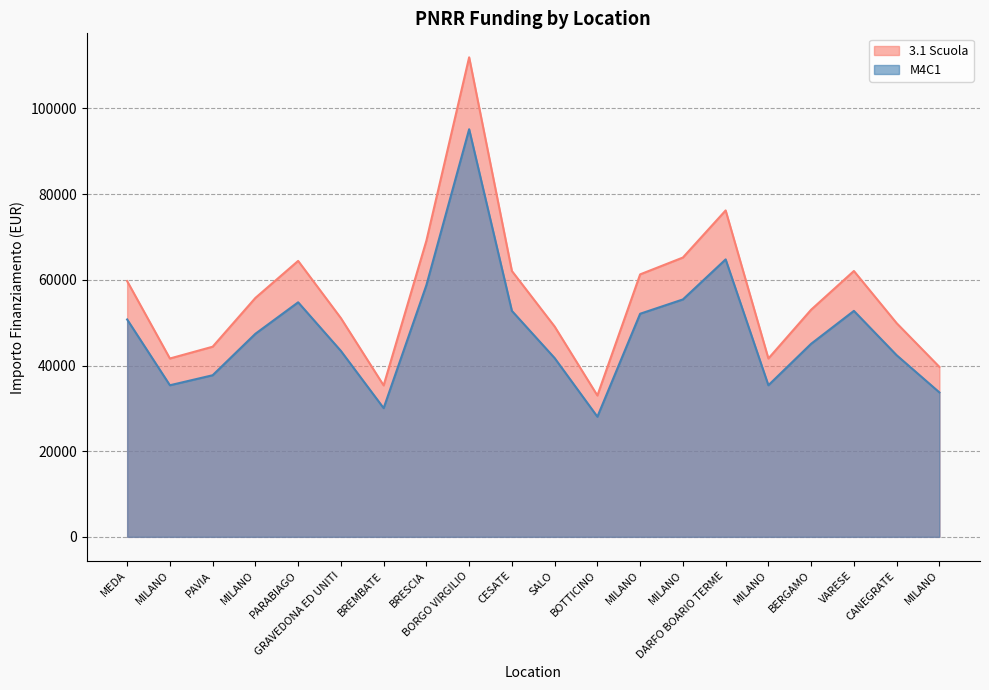

List the series in order of their peak value, highest first.

3.1 Scuola, M4C1